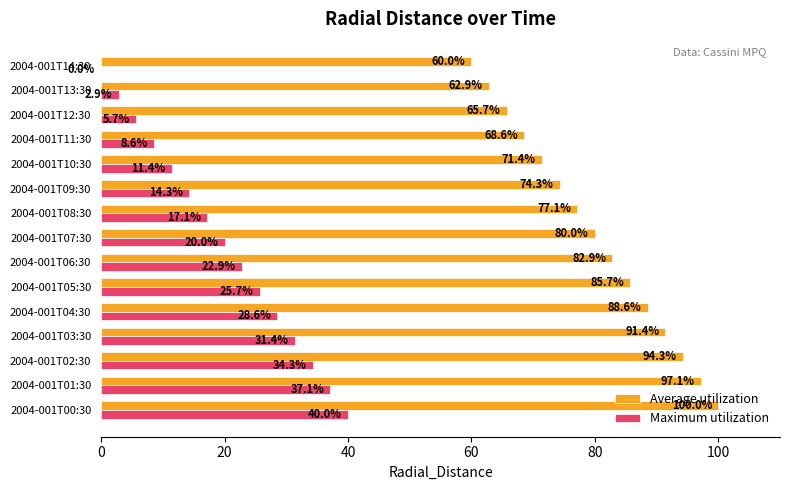

The value of Maximum utilization at 2004-001T03:30 is 31.4. True or false?

True